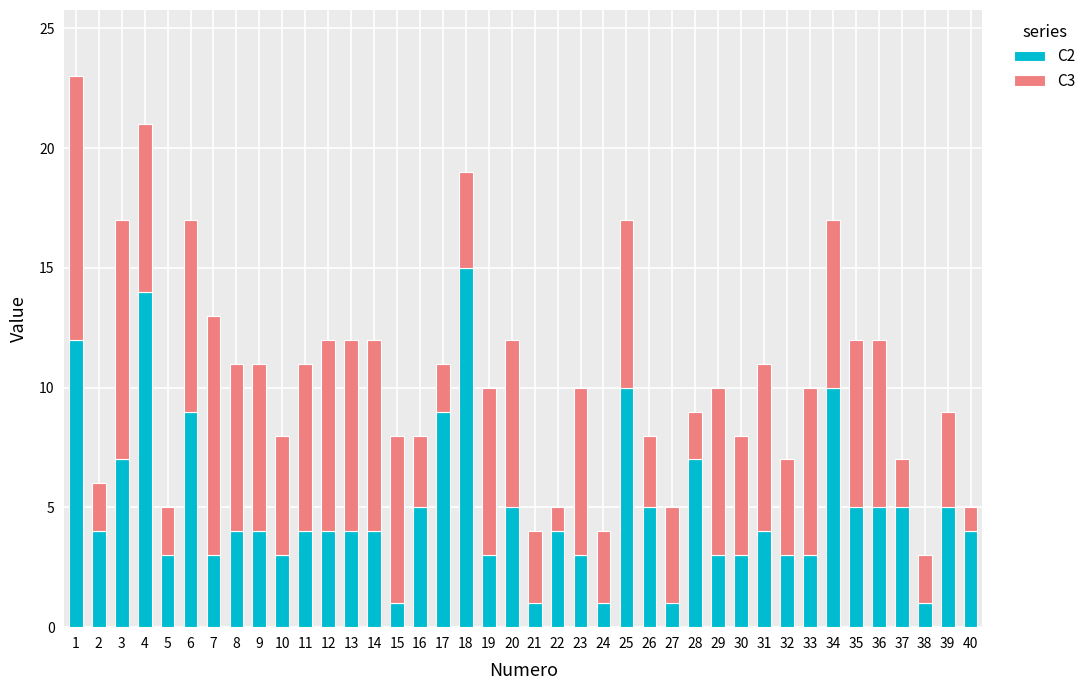

True or false: C2 has a value of 4 at 40.

True